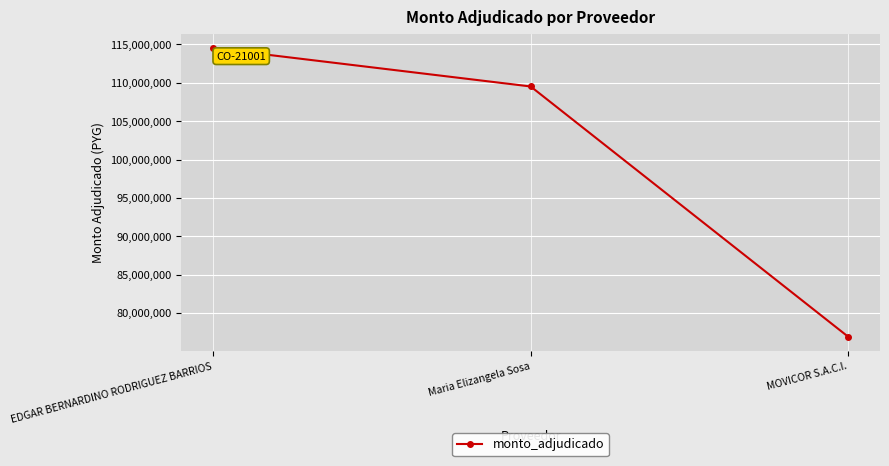

What is the change in value from EDGAR BERNARDINO RODRIGUEZ BARRIOS to Maria Elizangela Sosa?

-4985000